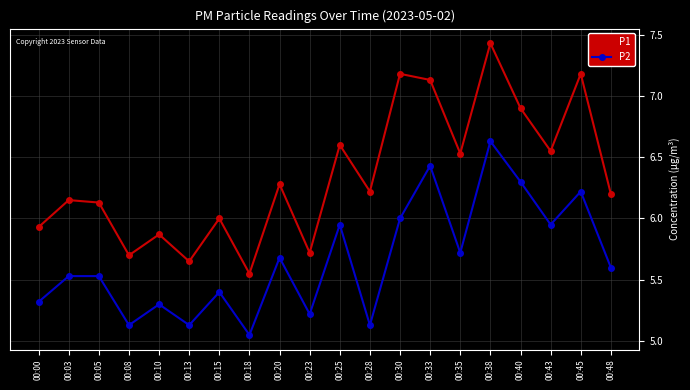

At which label does P2 reach its peak?

00:38